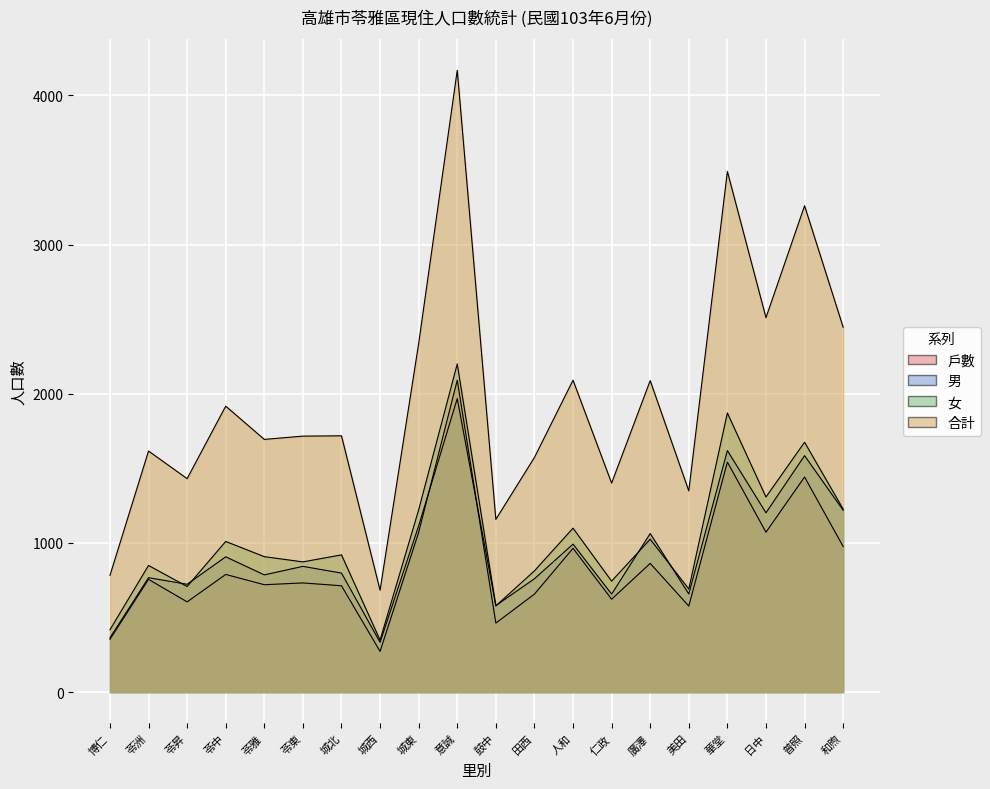

What are all the series names shown in the legend?

戶數, 男, 女, 合計